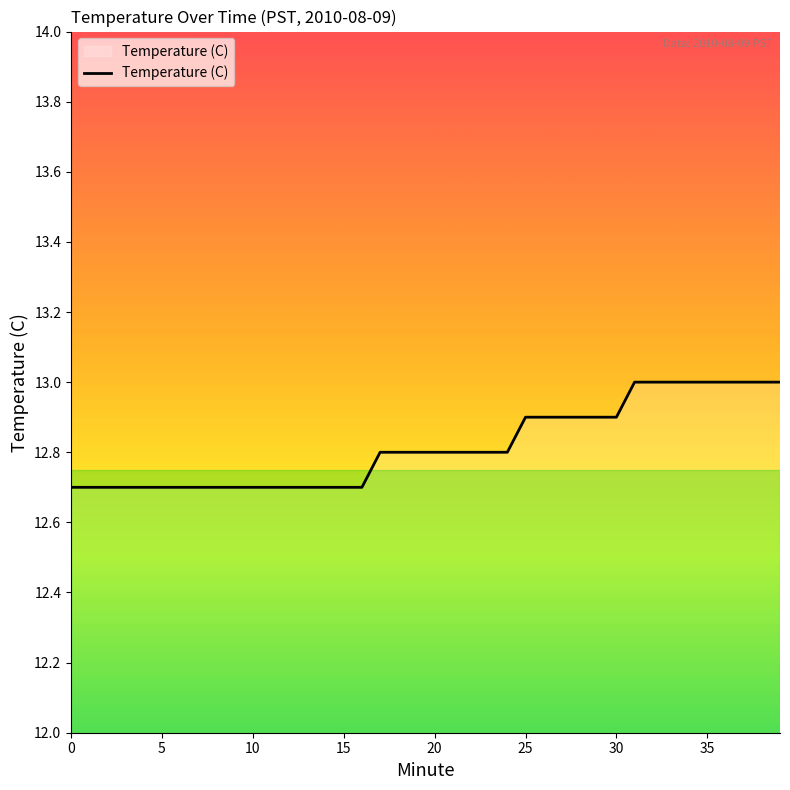

What is the sum of all values?

512.7